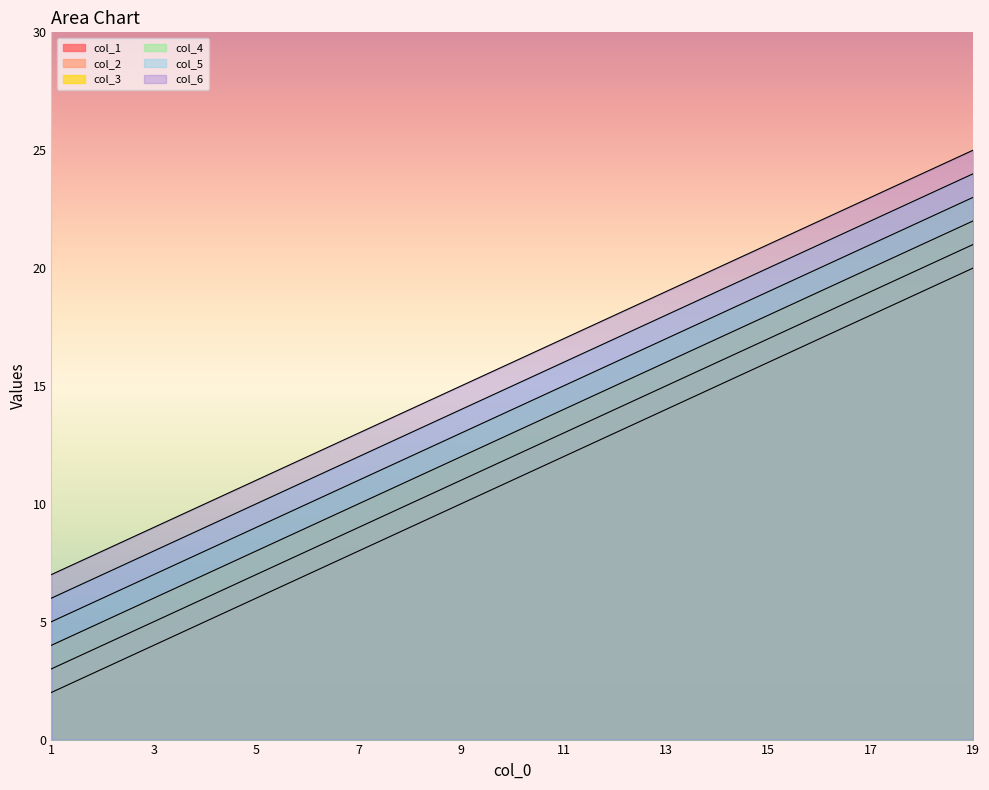

What is the maximum value shown in the chart?

25